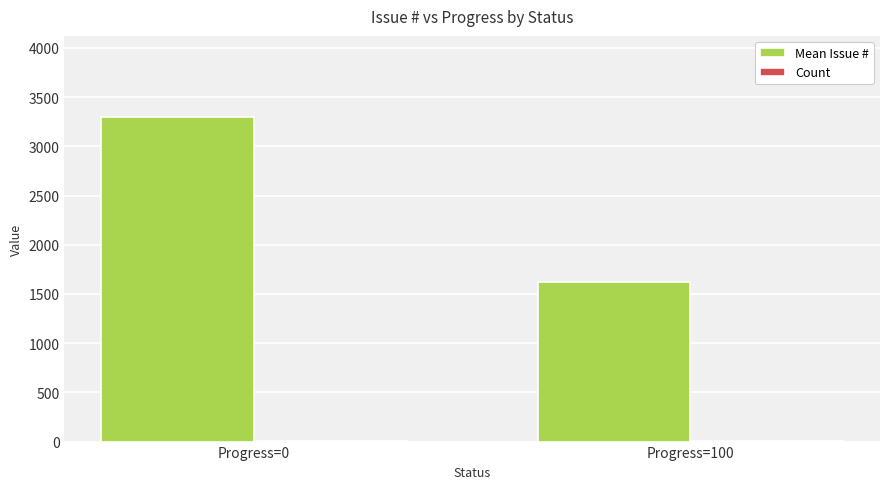

What is the greatest value displayed?

3298